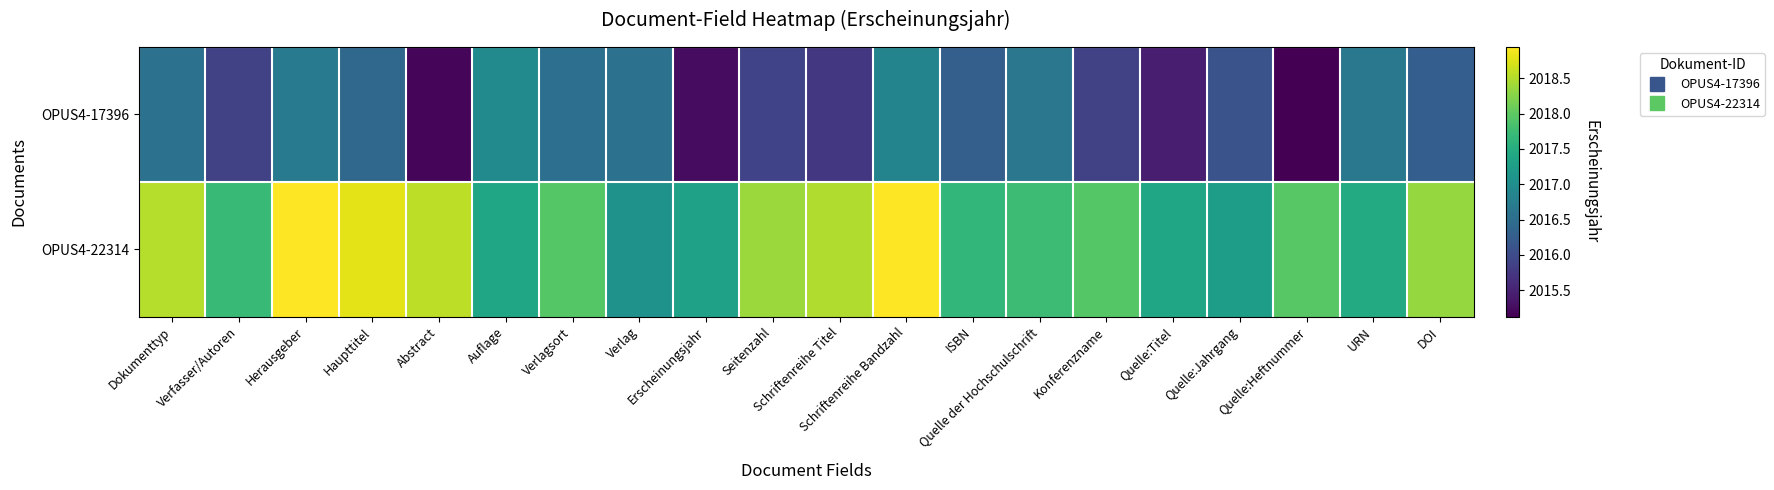

At which category is the sum across all series the highest?

Schriftenreihe Bandzahl